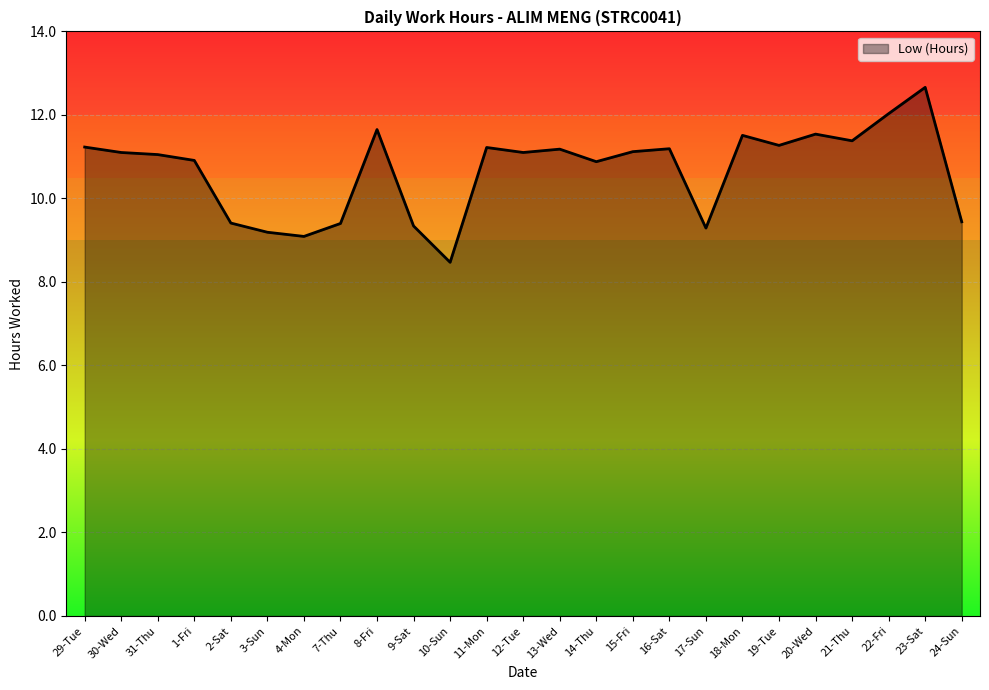

What is the minimum value shown in the chart?

8.5